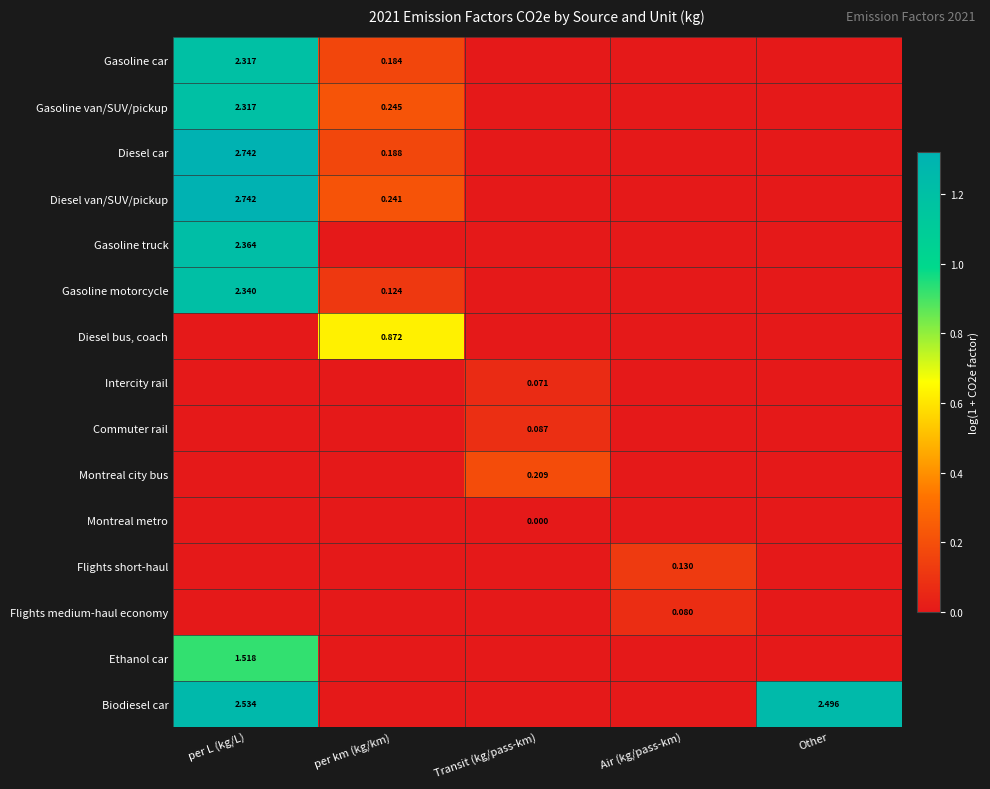

The Diesel bus, coach series shows 0.0 at Air (kg/pass-km). True or false?

True